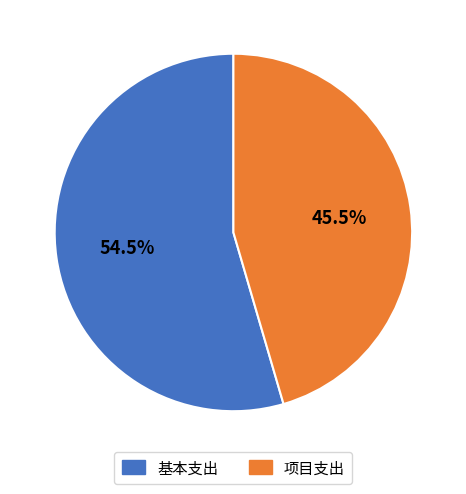

Which slice is the smallest?

项目支出